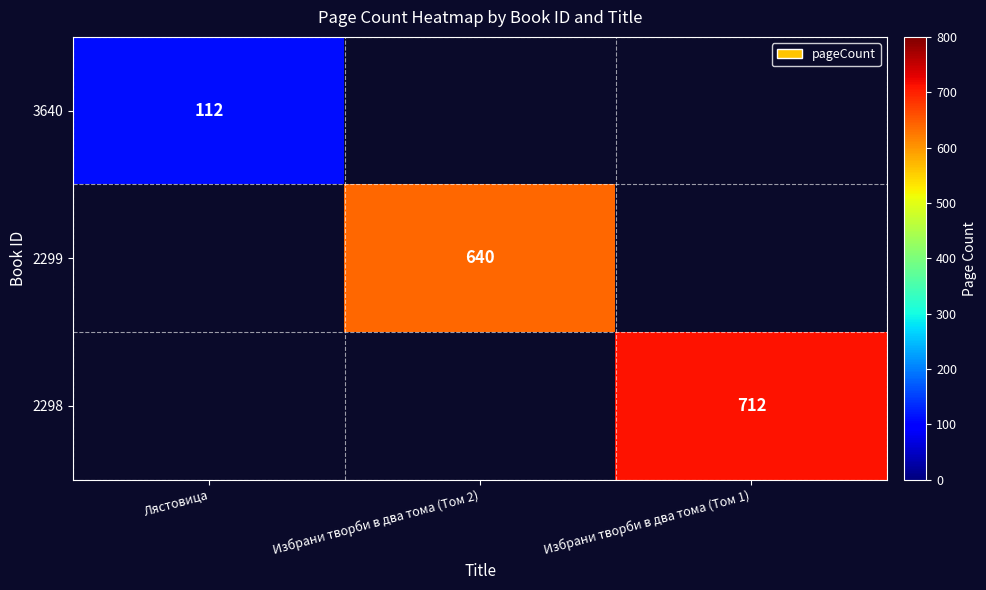

True or false: 2298 has a value of 1123 at Избрани творби в два тома (Том 1).

False